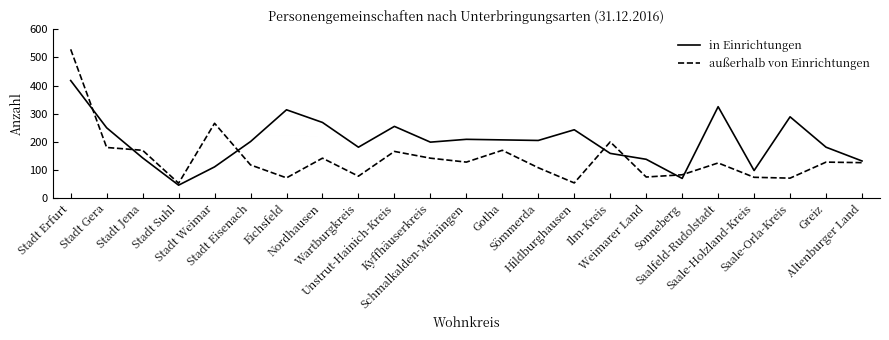

How many series are shown in this chart?

2